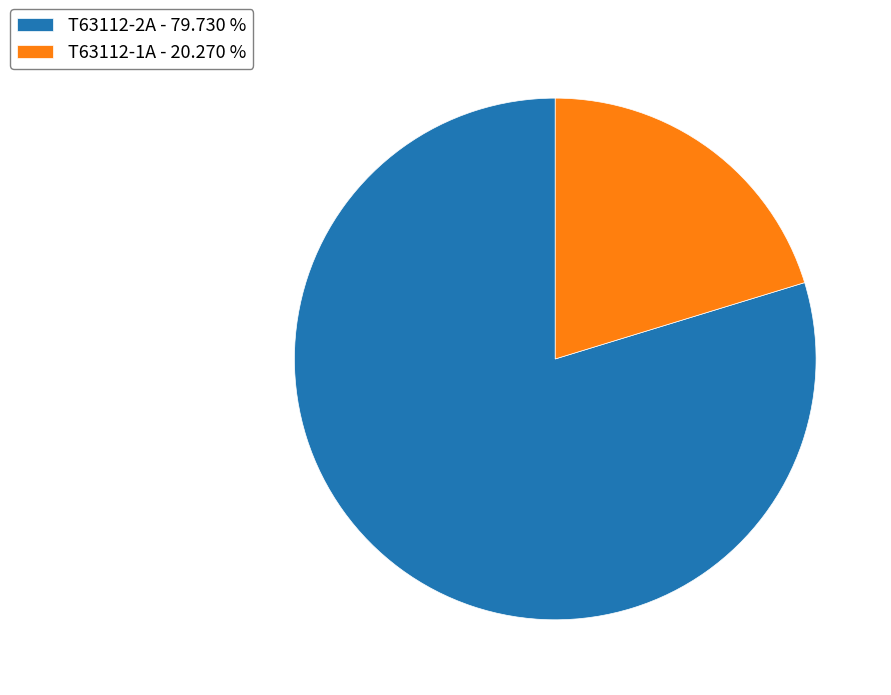

Which has a higher value, T63112-2A - 79.730 % or T63112-1A - 20.270 %?

T63112-2A - 79.730 %